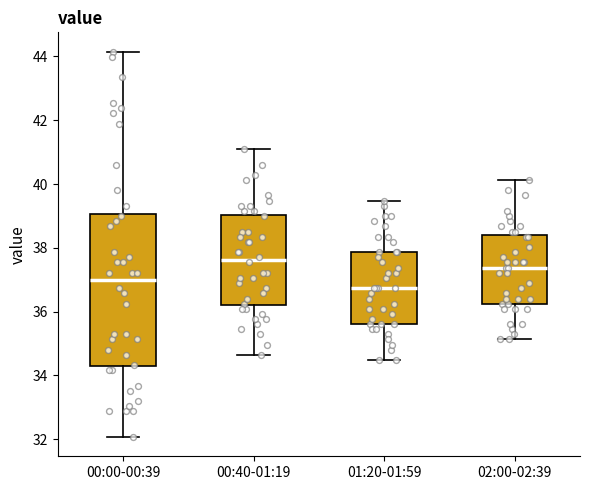

Which box is the tallest, from its lower edge to its upper edge?

00:00-00:39